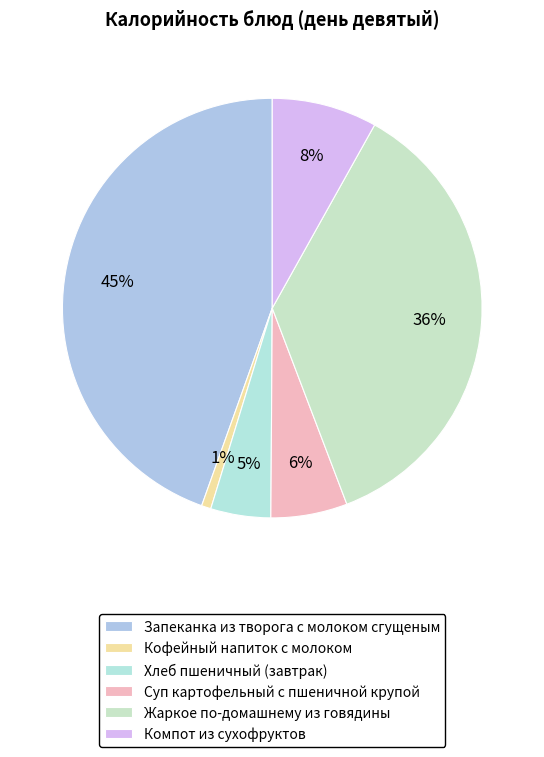

What is the ratio of the value at Жаркое по-домашнему из говядины to the value at Запеканка из творога с молоком сгущеным?

0.8